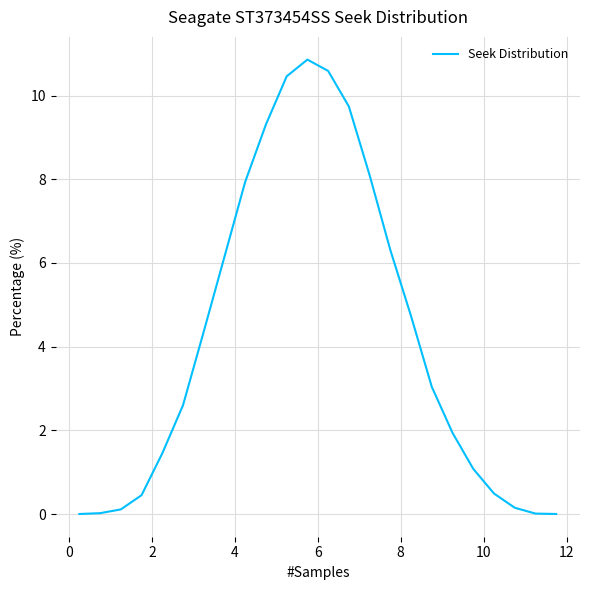

What is the greatest value displayed?

10.9